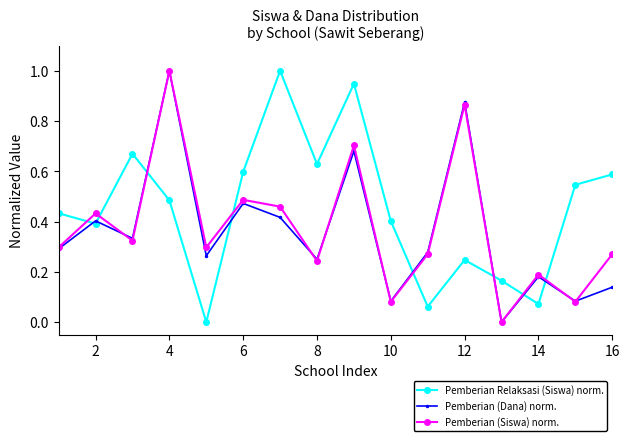

After their last crossing, which series has the higher values: Pemberian Relaksasi (Siswa) norm. or Pemberian (Siswa) norm.?

Pemberian Relaksasi (Siswa) norm.